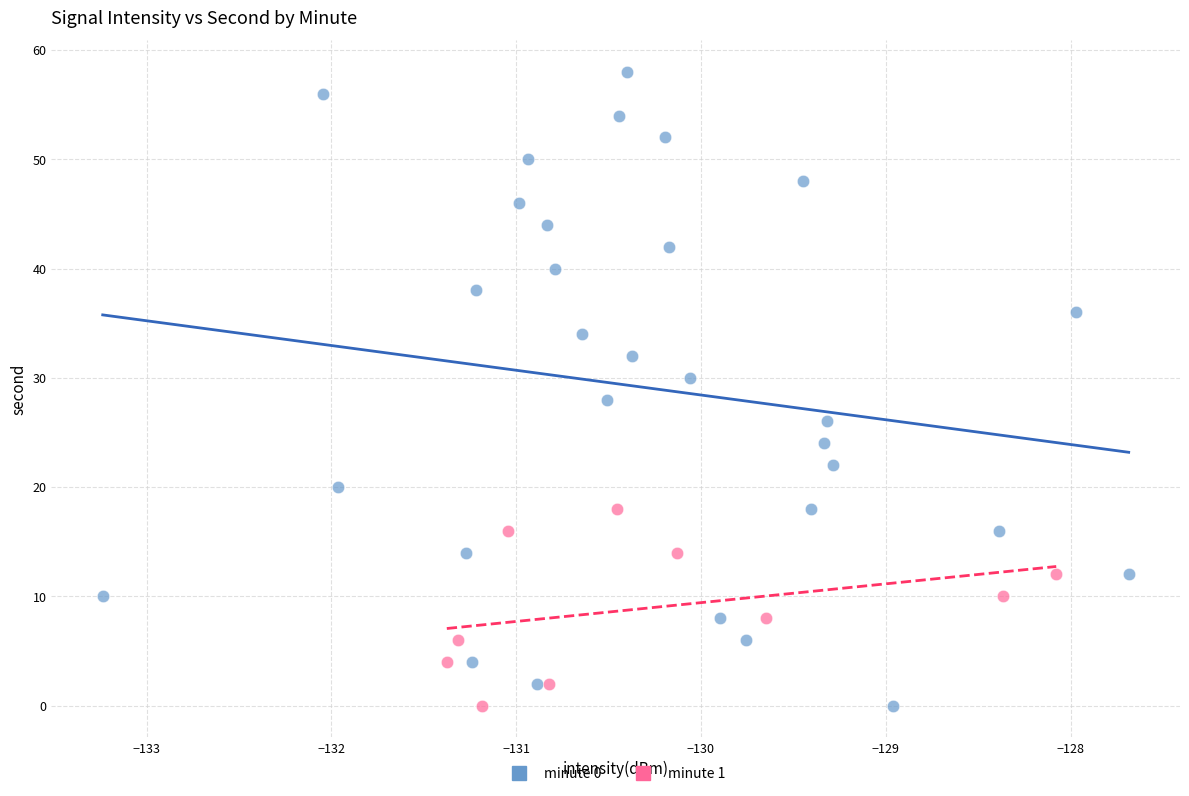

Which series has the widest spread of Y values?

minute 0